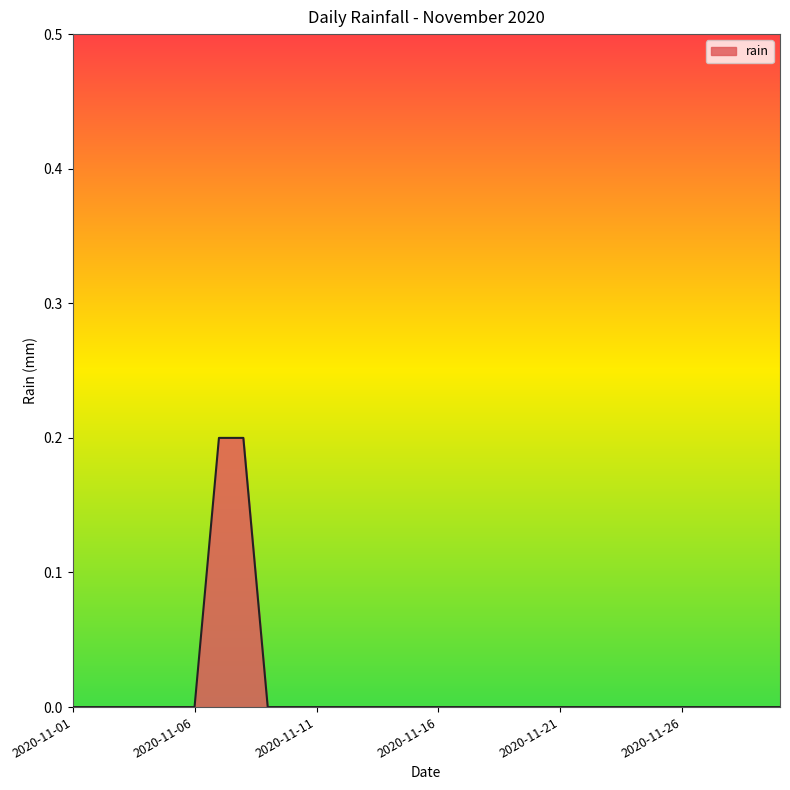

How many lines are shown in the chart?

1